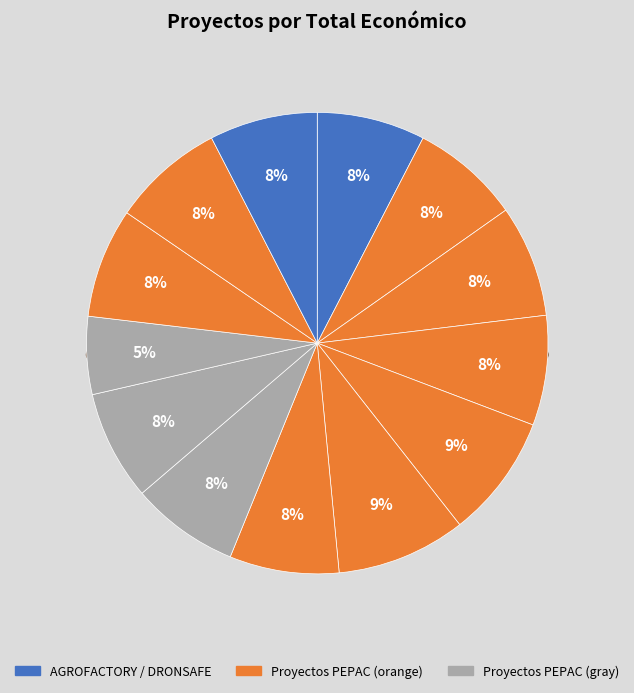

To the nearest percent, what percentage of the pie is DRONSAFE?

8%